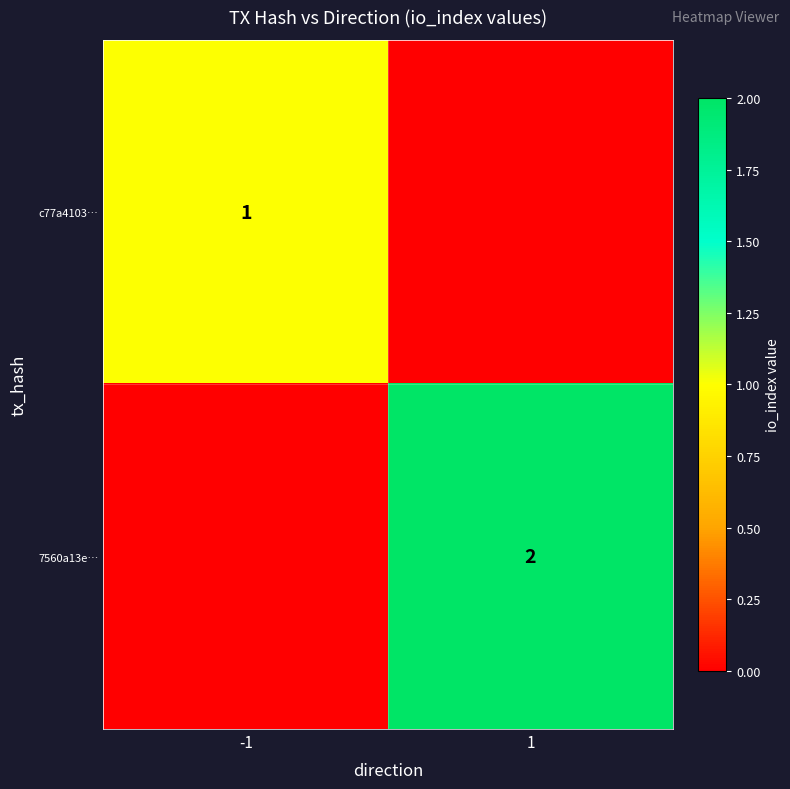

Is the value of 7560a13e… at 1 greater than the value of c77a4103… at -1?

Yes